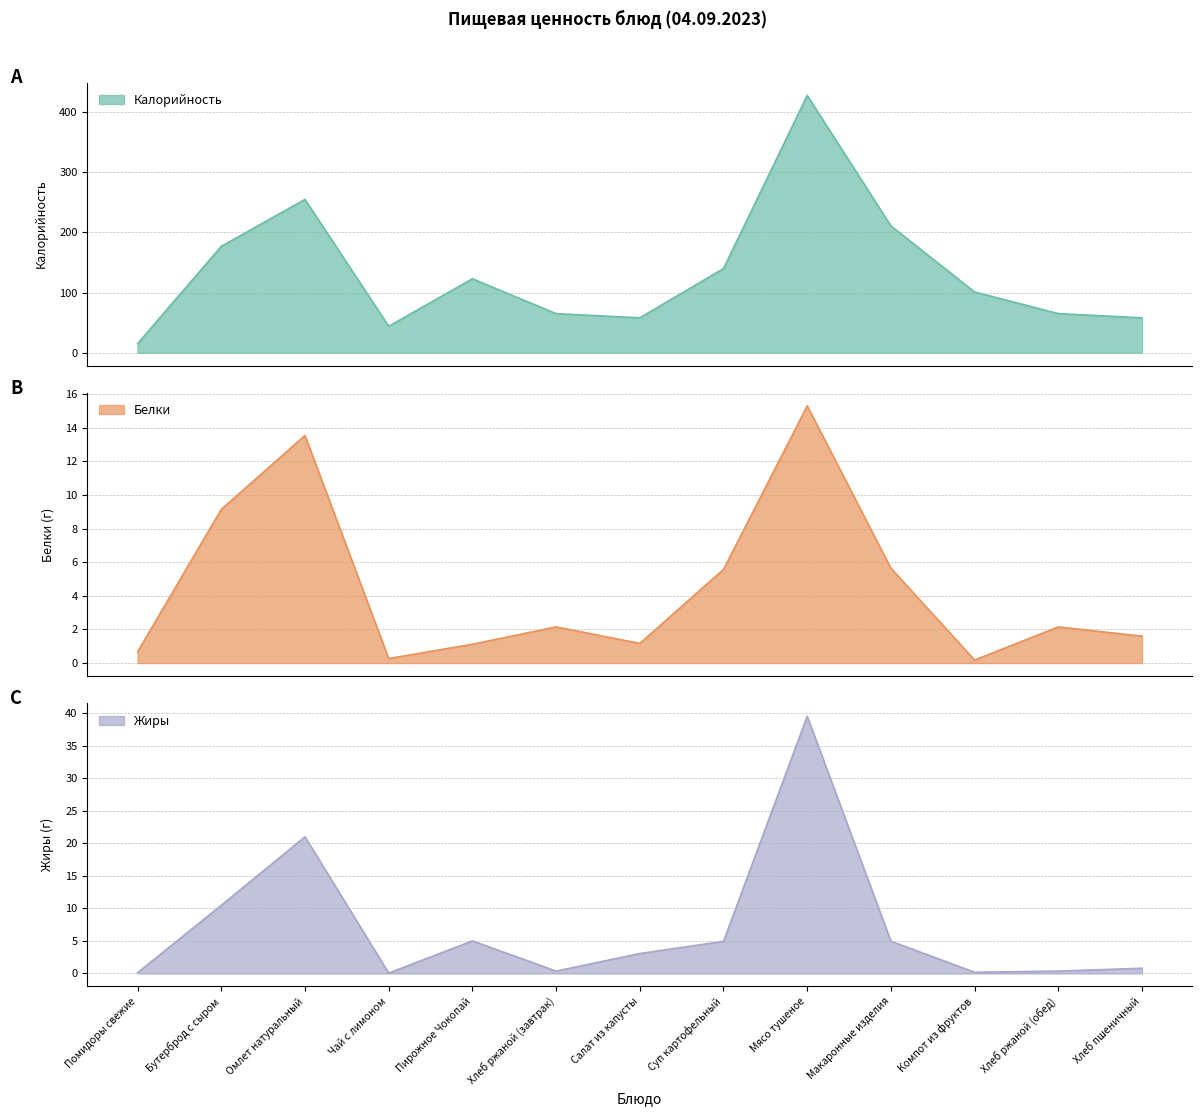

Reading right to left, extract all data points from this chart.

Калорийность: Хлеб пшеничный=58.0	Хлеб ржаной (обед)=65.0	Компот из фруктов=101.0	Макаронные изделия=211.0	Мясо тушеное=428.0	Суп картофельный=140.0	Салат из капусты=58.0	Хлеб ржаной (завтрак)=65.0	Пирожное Чокопай=123.0	Чай с лимоном=44.0	Омлет натуральный=255.0	Бутерброд с сыром=177.0	Помидоры свежие=15.0
Белки: Хлеб пшеничный=1.6	Хлеб ржаной (обед)=2.1	Компот из фруктов=0.2	Макаронные изделия=5.6	Мясо тушеное=15.3	Суп картофельный=5.6	Салат из капусты=1.2	Хлеб ржаной (завтрак)=2.1	Пирожное Чокопай=1.1	Чай с лимоном=0.3	Омлет натуральный=13.5	Бутерброд с сыром=9.1	Помидоры свежие=0.7
Жиры: Хлеб пшеничный=0.8	Хлеб ржаной (обед)=0.4	Компот из фруктов=0.2	Макаронные изделия=5.0	Мясо тушеное=39.5	Суп картофельный=4.9	Салат из капусты=3.1	Хлеб ржаной (завтрак)=0.4	Пирожное Чокопай=5.0	Чай с лимоном=0.1	Омлет натуральный=21.0	Бутерброд с сыром=10.5	Помидоры свежие=0.1